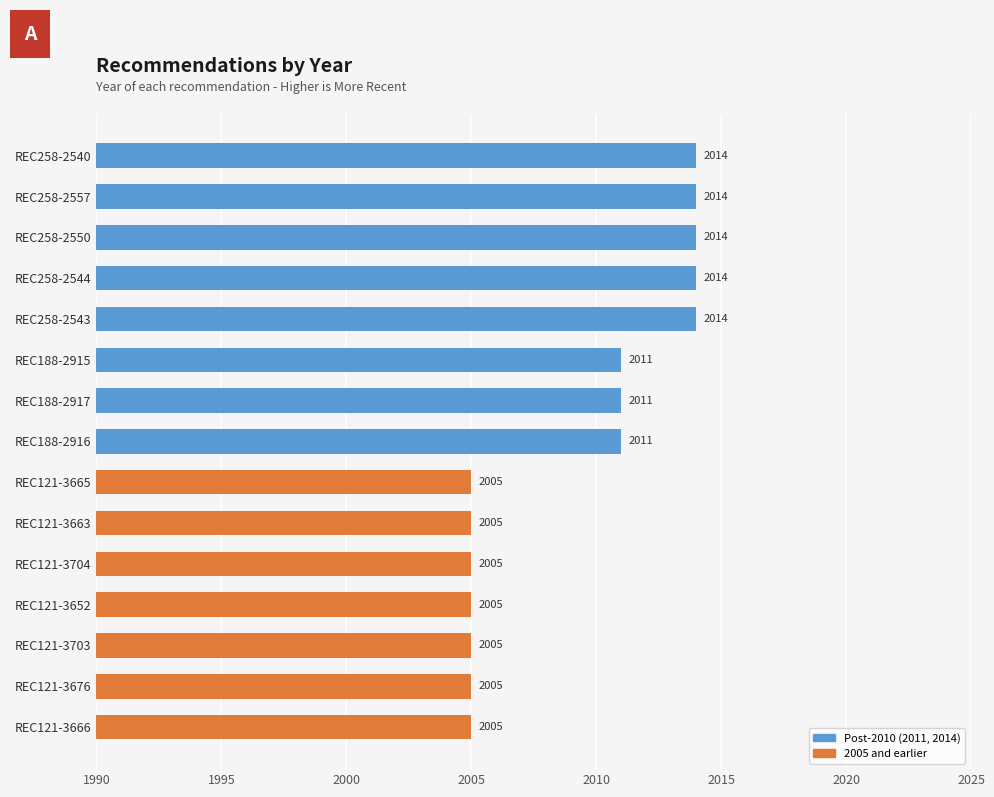

How many bars are there in total?

15